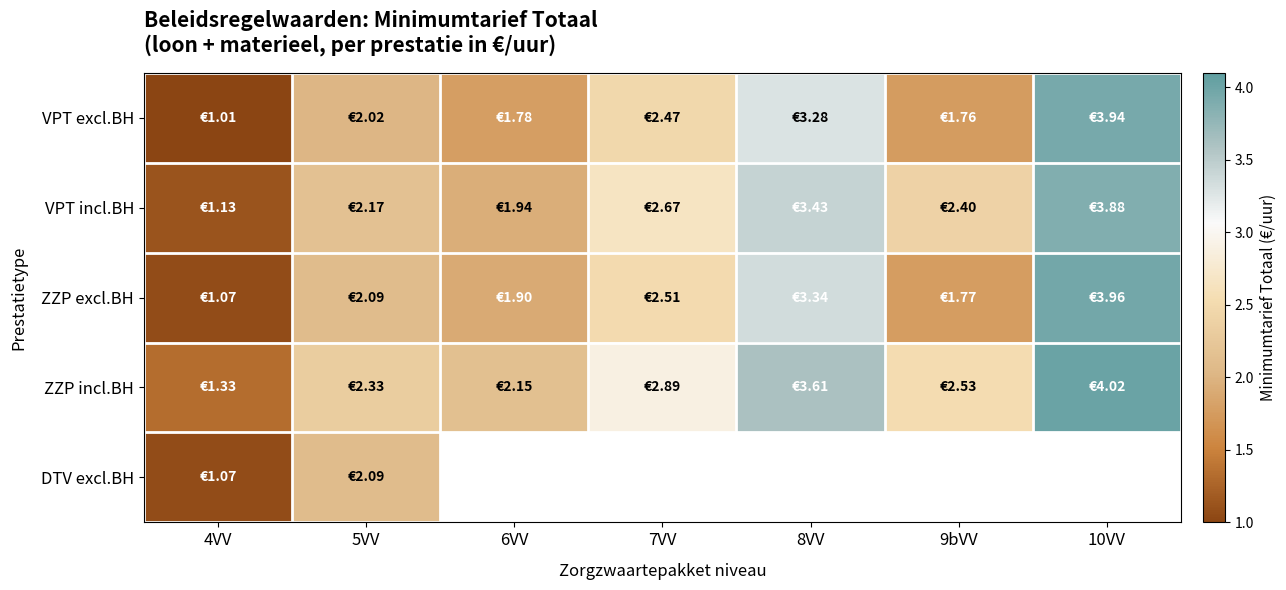

Which category has the highest value in the DTV excl.BH series?

5VV